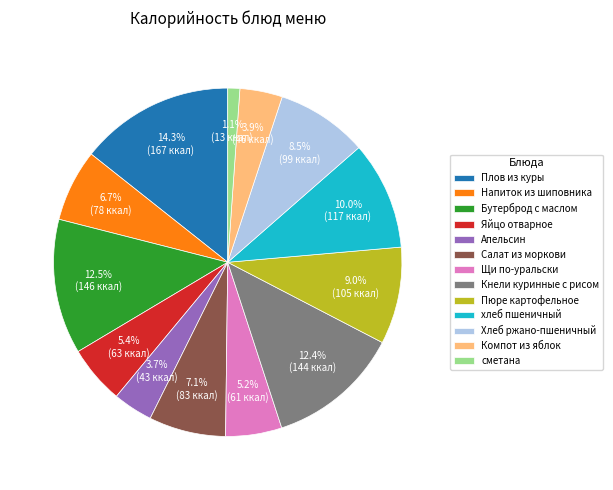

How many slices are in this pie chart?

13